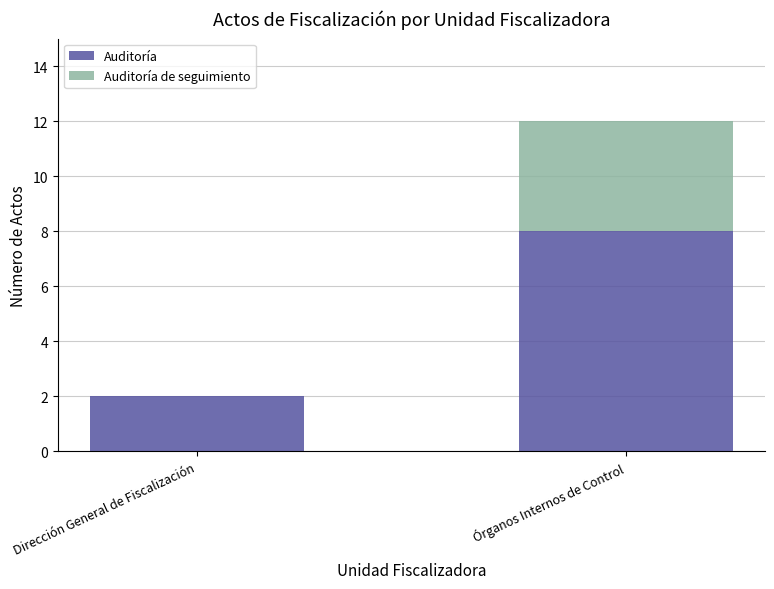

What is the sum of all Auditoría values?

10